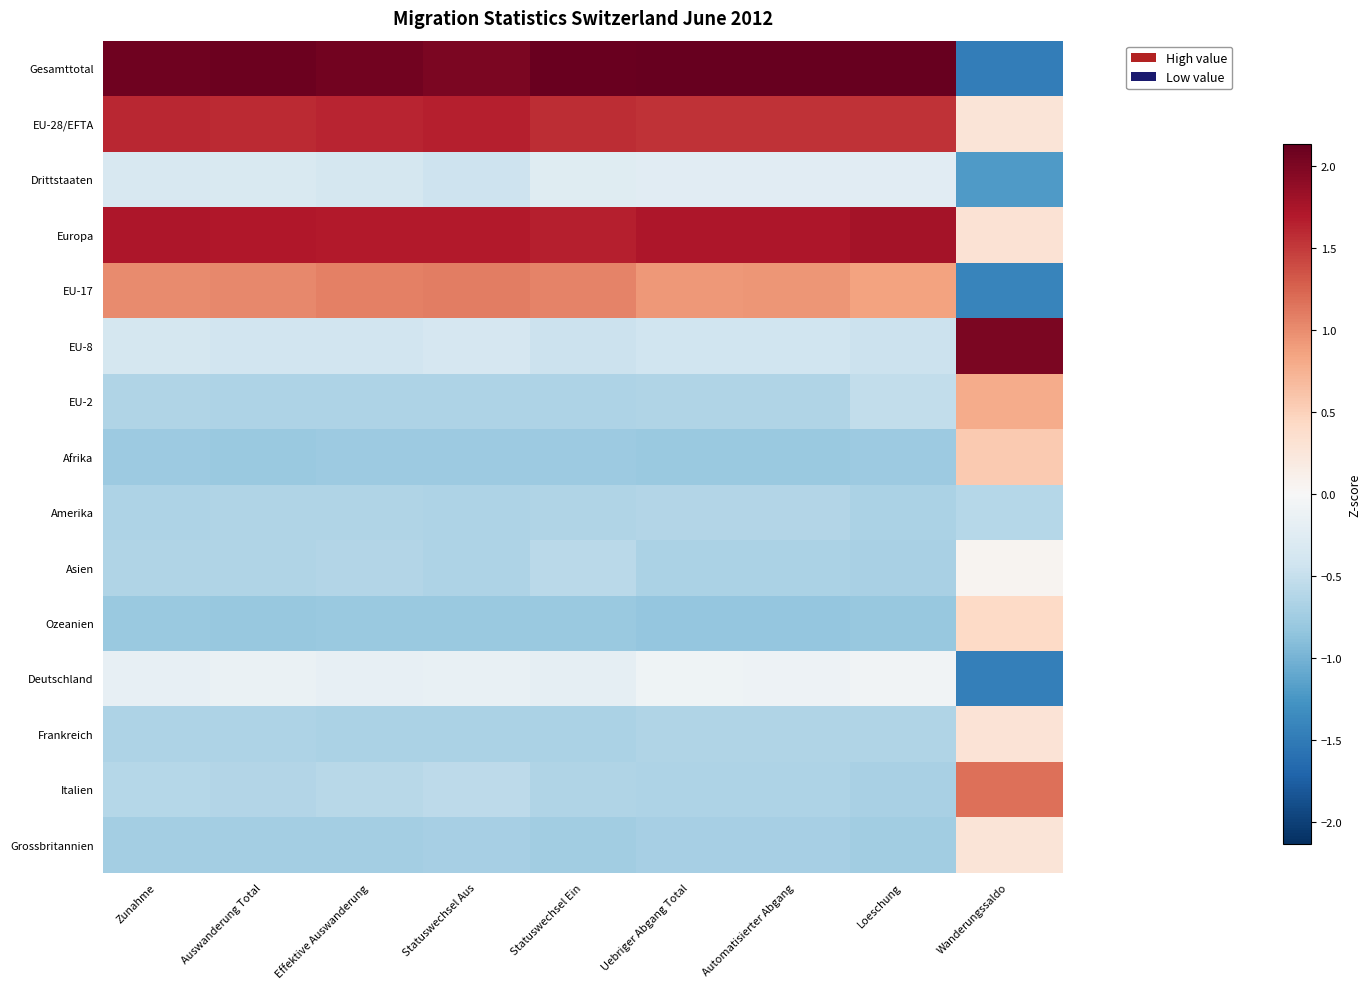

Reading left to right, what are all the values shown in this chart?

Gesamttotal: Zunahme=2.1	Auswanderung Total=2.1	Effektive Auswanderung=2.1	Statuswechsel Aus=2.0	Statuswechsel Ein=2.1	Uebriger Abgang Total=2.1	Automatisierter Abgang=2.1	Loeschung=2.1	Wanderungssaldo=-1.5
EU-28/EFTA: Zunahme=1.6	Auswanderung Total=1.6	Effektive Auswanderung=1.6	Statuswechsel Aus=1.7	Statuswechsel Ein=1.6	Uebriger Abgang Total=1.5	Automatisierter Abgang=1.5	Loeschung=1.5	Wanderungssaldo=0.3
Drittstaaten: Zunahme=-0.3	Auswanderung Total=-0.3	Effektive Auswanderung=-0.4	Statuswechsel Aus=-0.4	Statuswechsel Ein=-0.3	Uebriger Abgang Total=-0.2	Automatisierter Abgang=-0.2	Loeschung=-0.2	Wanderungssaldo=-1.2
Europa: Zunahme=1.7	Auswanderung Total=1.7	Effektive Auswanderung=1.7	Statuswechsel Aus=1.7	Statuswechsel Ein=1.7	Uebriger Abgang Total=1.7	Automatisierter Abgang=1.7	Loeschung=1.8	Wanderungssaldo=0.3
EU-17: Zunahme=1.0	Auswanderung Total=1.0	Effektive Auswanderung=1.1	Statuswechsel Aus=1.1	Statuswechsel Ein=1.1	Uebriger Abgang Total=0.9	Automatisierter Abgang=0.9	Loeschung=0.9	Wanderungssaldo=-1.4
EU-8: Zunahme=-0.4	Auswanderung Total=-0.4	Effektive Auswanderung=-0.4	Statuswechsel Aus=-0.4	Statuswechsel Ein=-0.5	Uebriger Abgang Total=-0.4	Automatisierter Abgang=-0.4	Loeschung=-0.5	Wanderungssaldo=2.0
EU-2: Zunahme=-0.6	Auswanderung Total=-0.7	Effektive Auswanderung=-0.7	Statuswechsel Aus=-0.7	Statuswechsel Ein=-0.7	Uebriger Abgang Total=-0.6	Automatisierter Abgang=-0.6	Loeschung=-0.5	Wanderungssaldo=0.8
Afrika: Zunahme=-0.8	Auswanderung Total=-0.8	Effektive Auswanderung=-0.8	Statuswechsel Aus=-0.8	Statuswechsel Ein=-0.8	Uebriger Abgang Total=-0.8	Automatisierter Abgang=-0.8	Loeschung=-0.8	Wanderungssaldo=0.6
Amerika: Zunahme=-0.7	Auswanderung Total=-0.6	Effektive Auswanderung=-0.6	Statuswechsel Aus=-0.7	Statuswechsel Ein=-0.6	Uebriger Abgang Total=-0.6	Automatisierter Abgang=-0.6	Loeschung=-0.7	Wanderungssaldo=-0.6
Asien: Zunahme=-0.6	Auswanderung Total=-0.6	Effektive Auswanderung=-0.6	Statuswechsel Aus=-0.7	Statuswechsel Ein=-0.6	Uebriger Abgang Total=-0.7	Automatisierter Abgang=-0.7	Loeschung=-0.7	Wanderungssaldo=0.1
Ozeanien: Zunahme=-0.8	Auswanderung Total=-0.8	Effektive Auswanderung=-0.8	Statuswechsel Aus=-0.8	Statuswechsel Ein=-0.8	Uebriger Abgang Total=-0.8	Automatisierter Abgang=-0.8	Loeschung=-0.8	Wanderungssaldo=0.4
Deutschland: Zunahme=-0.2	Auswanderung Total=-0.1	Effektive Auswanderung=-0.2	Statuswechsel Aus=-0.2	Statuswechsel Ein=-0.2	Uebriger Abgang Total=-0.1	Automatisierter Abgang=-0.1	Loeschung=-0.1	Wanderungssaldo=-1.5
Frankreich: Zunahme=-0.7	Auswanderung Total=-0.7	Effektive Auswanderung=-0.7	Statuswechsel Aus=-0.7	Statuswechsel Ein=-0.7	Uebriger Abgang Total=-0.6	Automatisierter Abgang=-0.6	Loeschung=-0.6	Wanderungssaldo=0.3
Italien: Zunahme=-0.6	Auswanderung Total=-0.6	Effektive Auswanderung=-0.6	Statuswechsel Aus=-0.6	Statuswechsel Ein=-0.6	Uebriger Abgang Total=-0.7	Automatisierter Abgang=-0.7	Loeschung=-0.7	Wanderungssaldo=1.2
Grossbritannien: Zunahme=-0.7	Auswanderung Total=-0.7	Effektive Auswanderung=-0.7	Statuswechsel Aus=-0.7	Statuswechsel Ein=-0.7	Uebriger Abgang Total=-0.7	Automatisierter Abgang=-0.7	Loeschung=-0.7	Wanderungssaldo=0.3